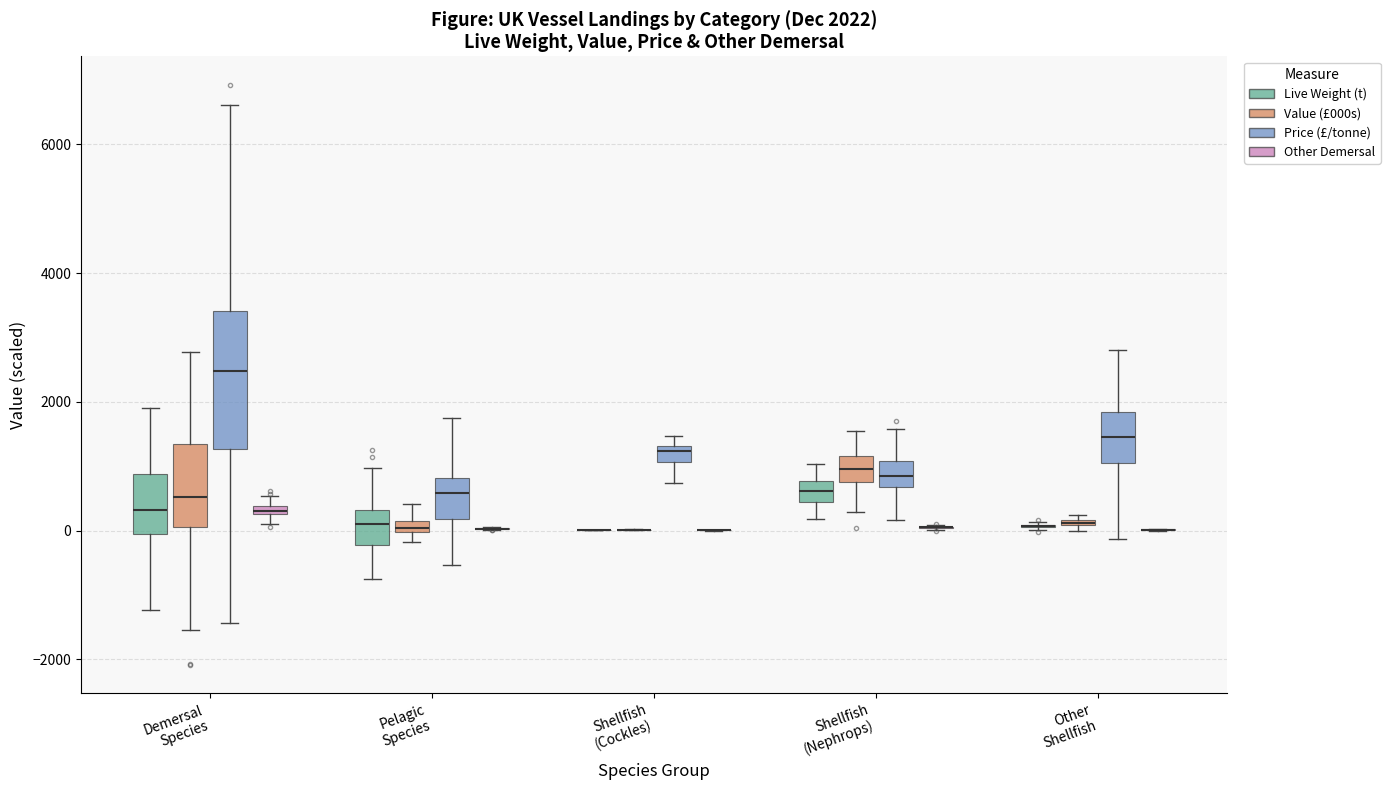

Which box is the tallest, from its lower edge to its upper edge?

Demersal Species (Price (£/tonne))